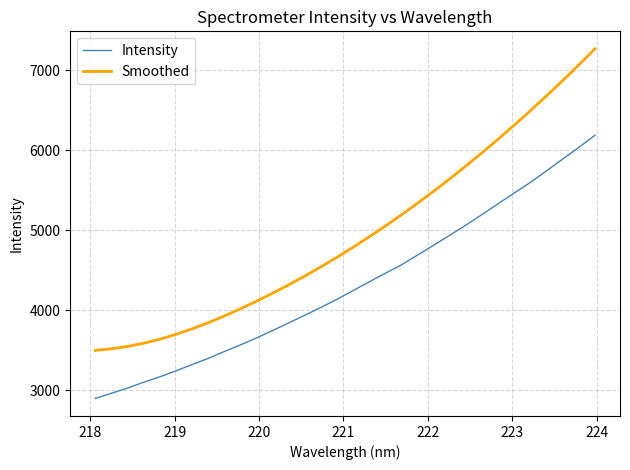

What is the difference between the maximum and minimum values in the Smoothed series?

3765.0